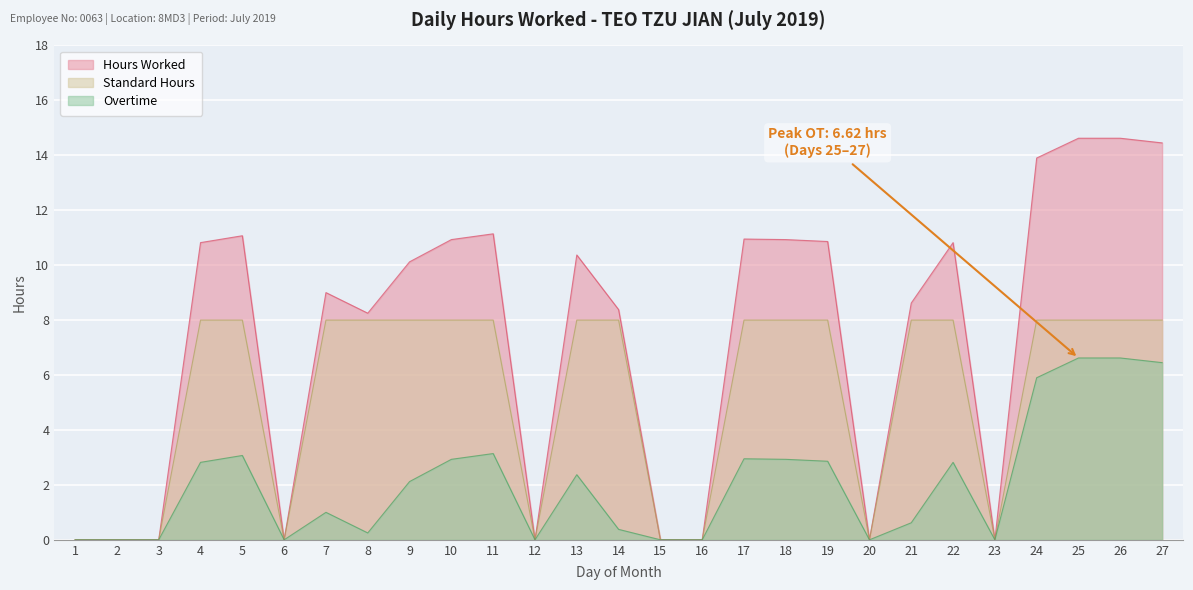

Rank the series by their maximum value, from lowest to highest.

Overtime, Standard Hours, Hours Worked